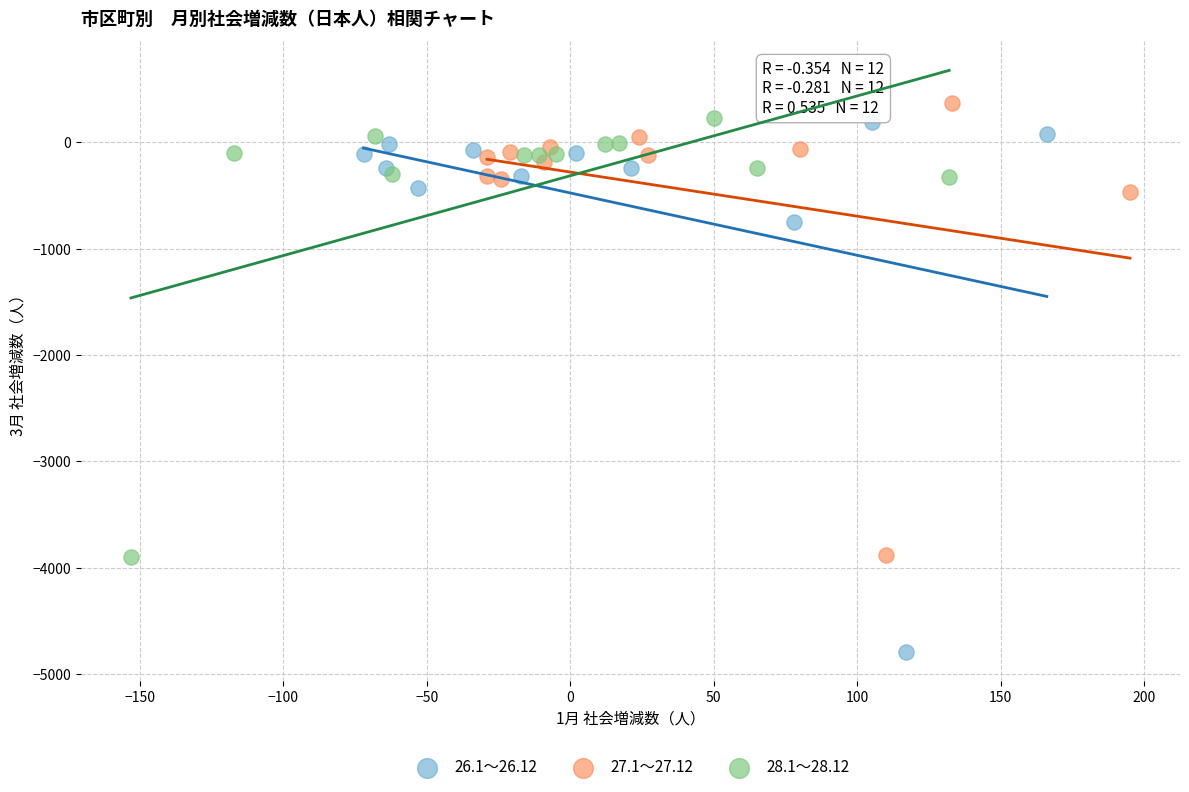

Which series has the widest spread of Y values?

26.1～26.12